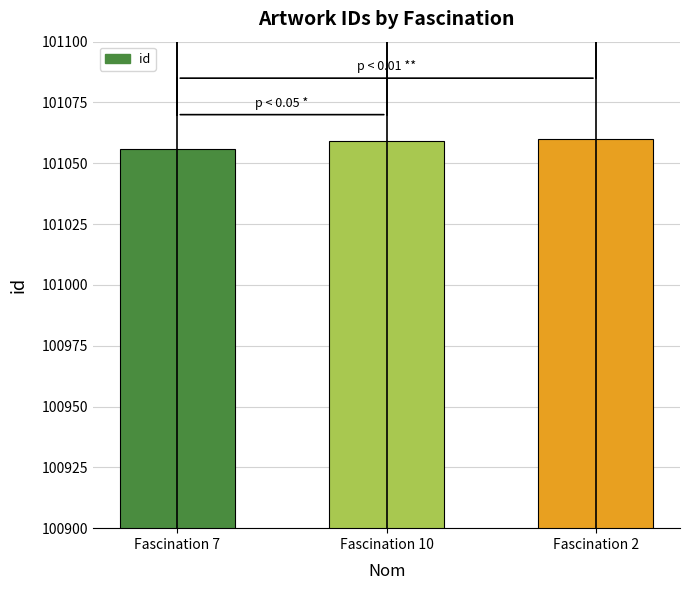

Reading left to right, what are all the values shown in this chart?

Fascination 7=101056	Fascination 10=101059	Fascination 2=101060